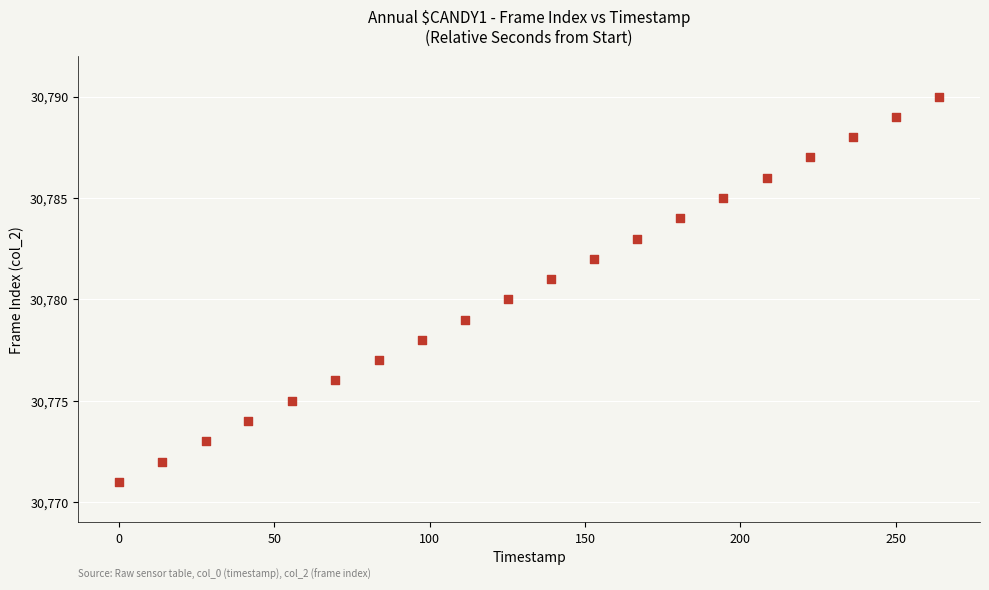

What is the range of Y values (max minus min)?

19